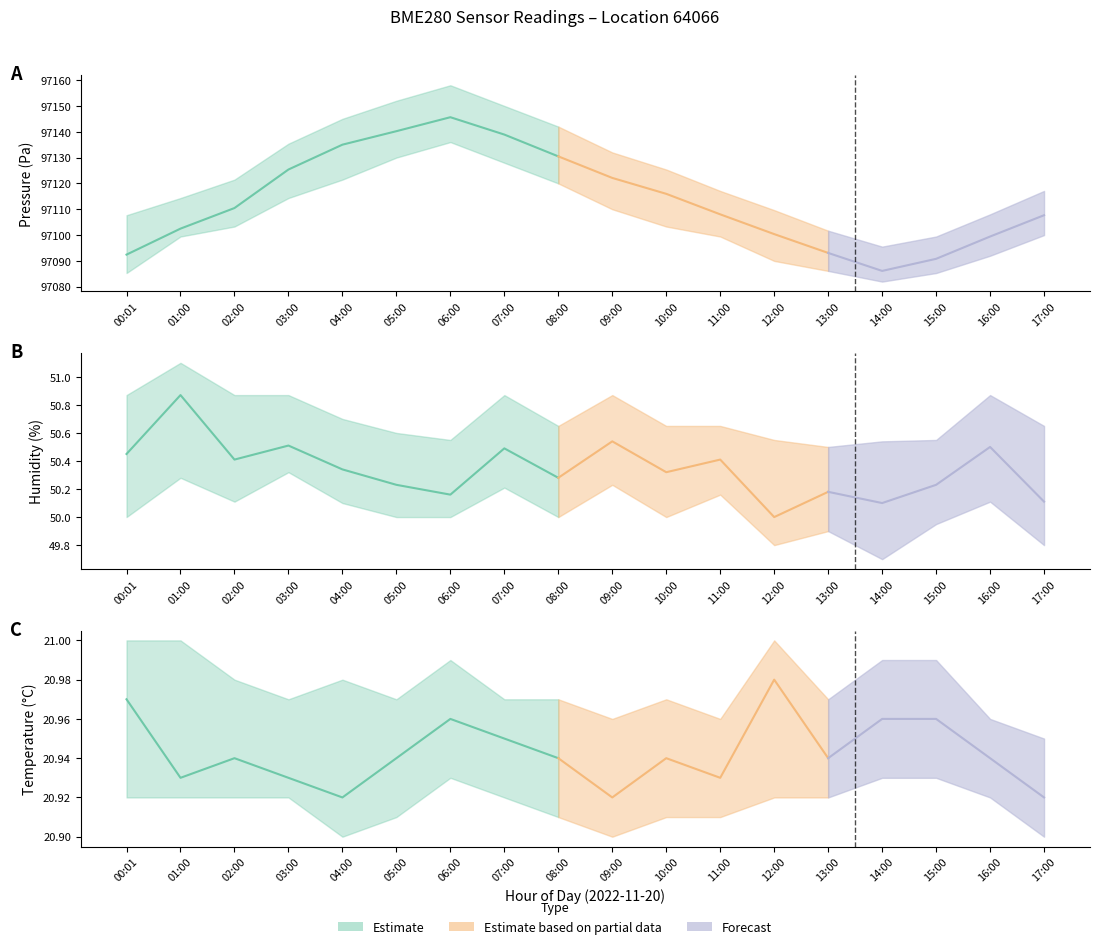

In temperature, how many points are lower than both neighbors (excluding endpoints)?

5